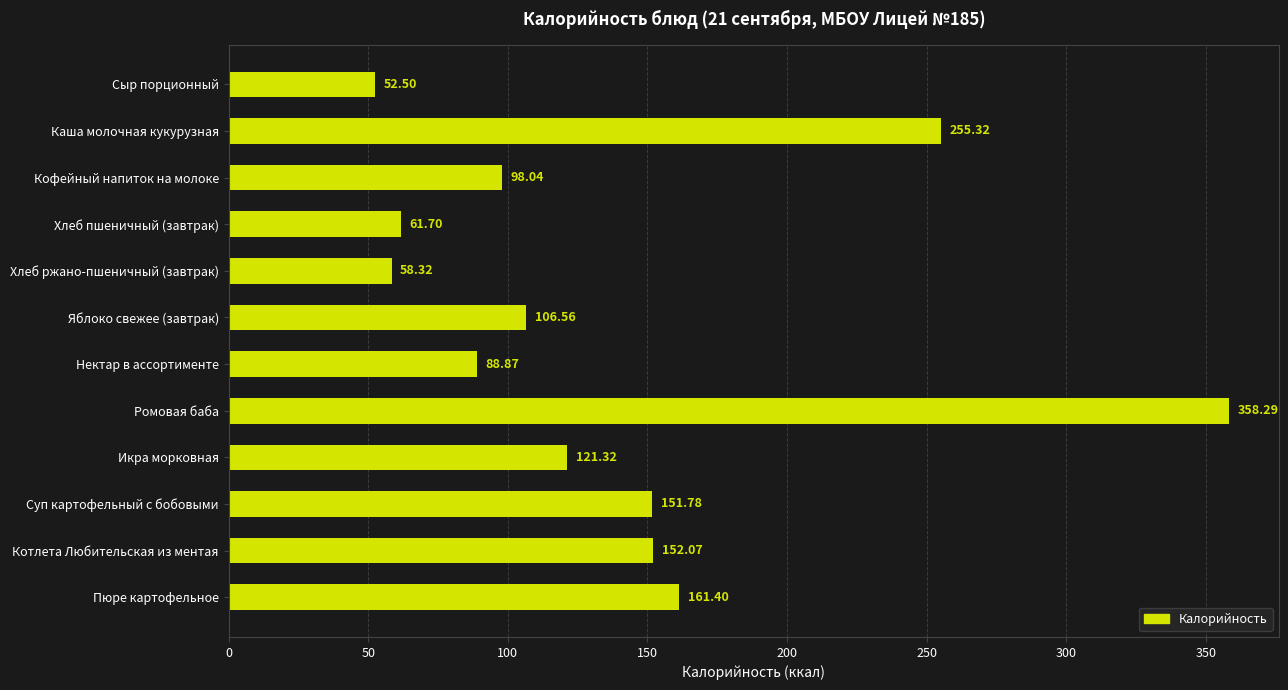

Which has a higher value, Суп картофельный с бобовыми or Каша молочная кукурузная?

Каша молочная кукурузная